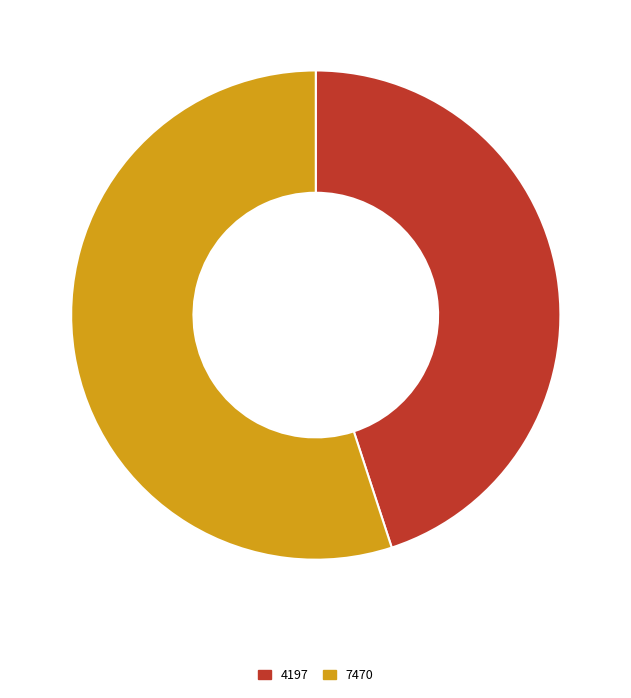

Rank the categories by value from lowest to highest.

4197, 7470